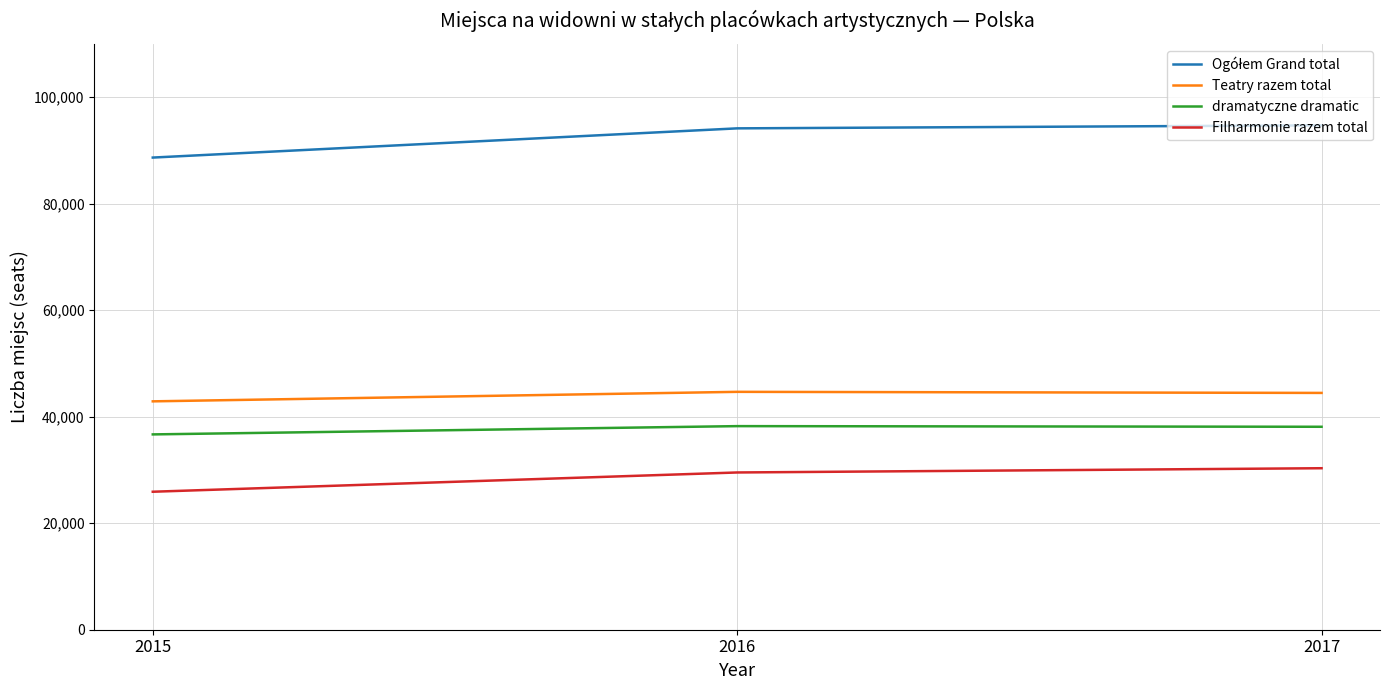

What is the difference between the highest and lowest values at 2016?

64613